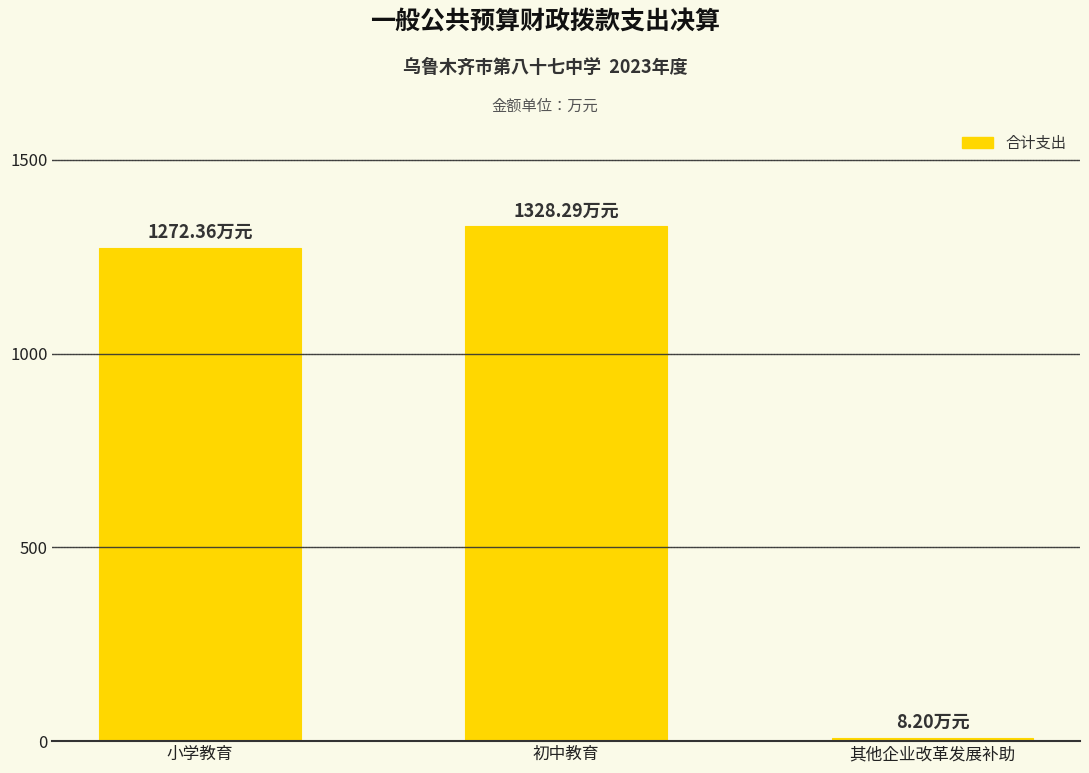

What is the maximum value shown in the chart?

1328.3